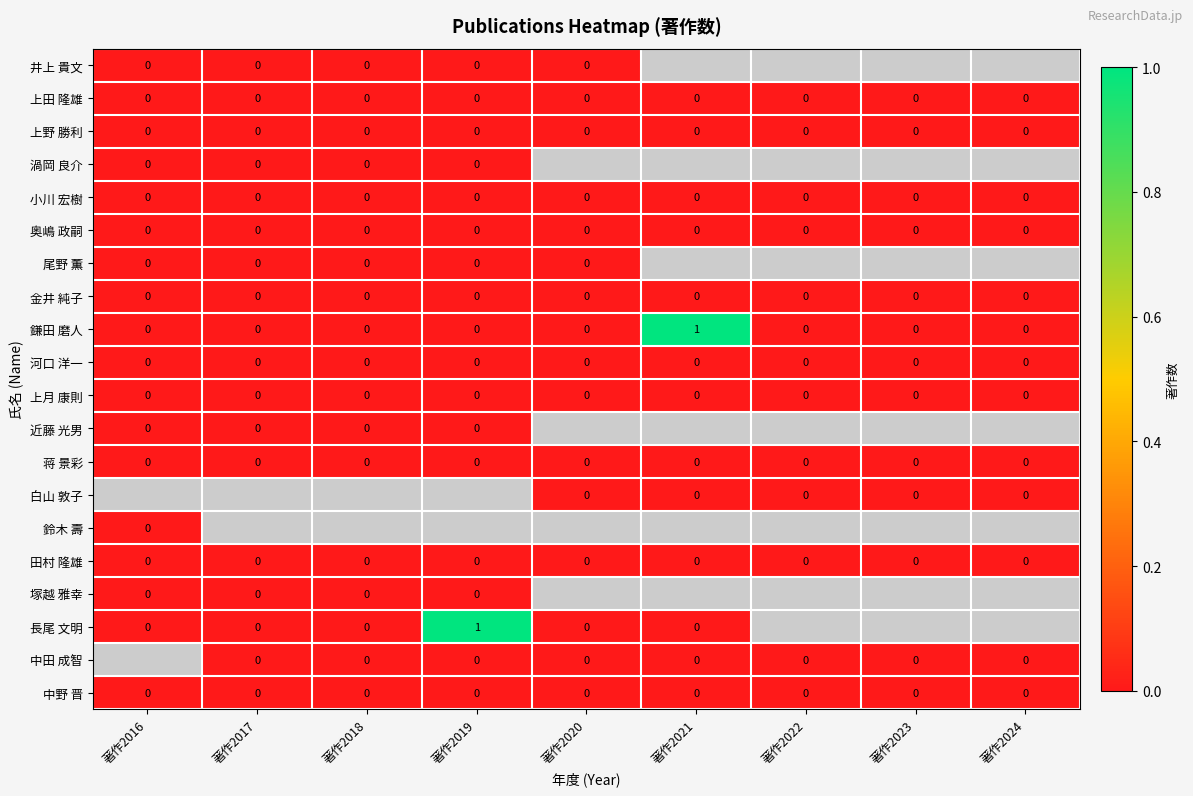

Which category has the lowest value across all series?

著作2016